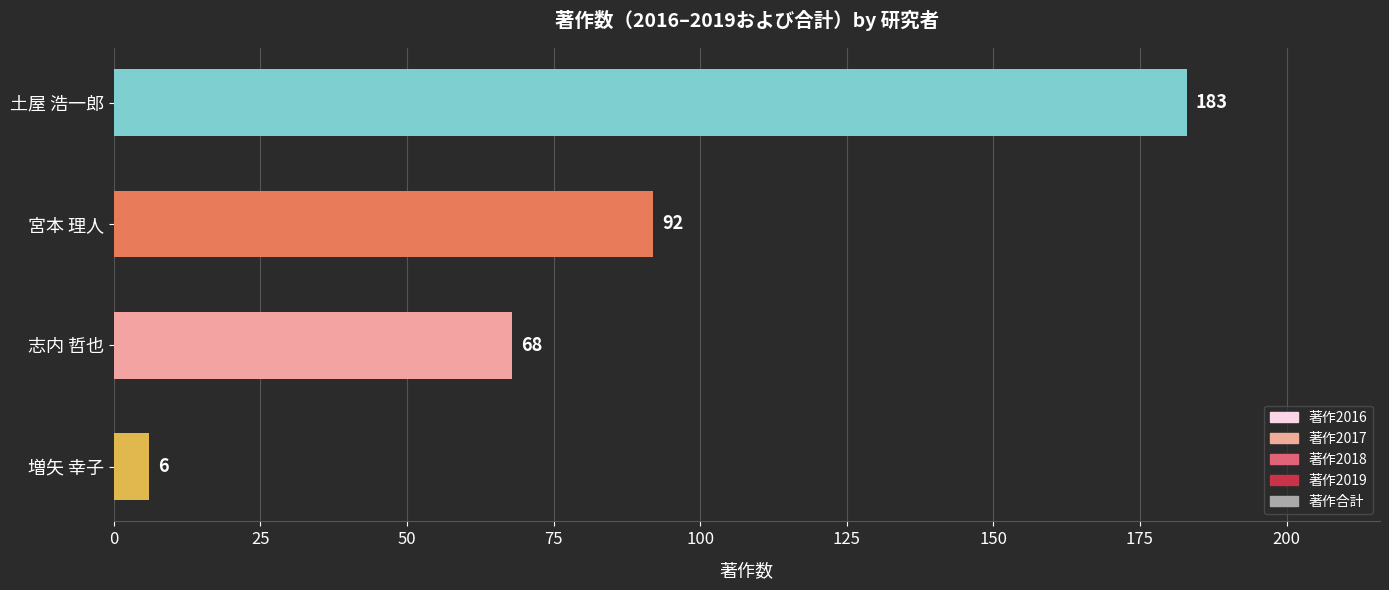

Reading bottom to top, what are all the values shown in this chart?

6	68	92	183